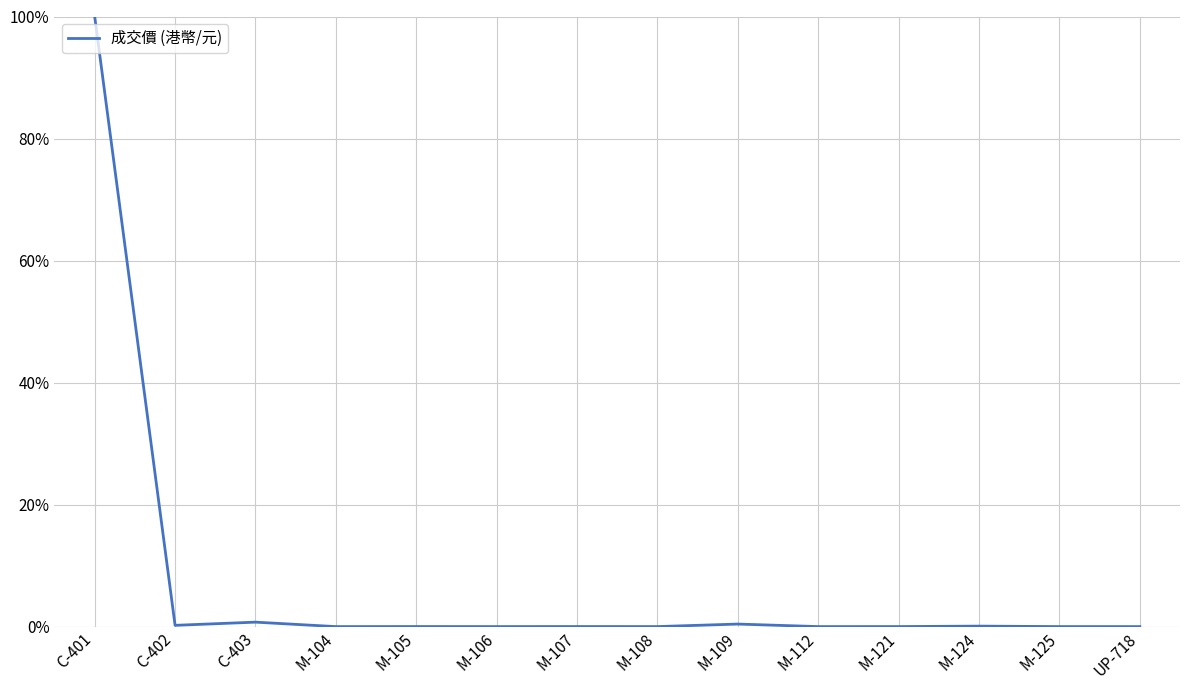

The chart shows a value of 0.2 at C-402. True or false?

True